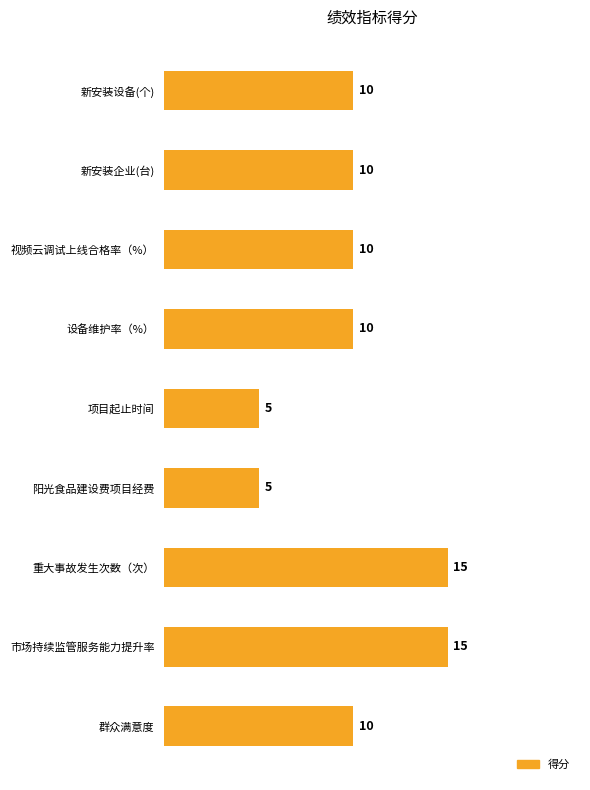

What is the sum of all values?

90